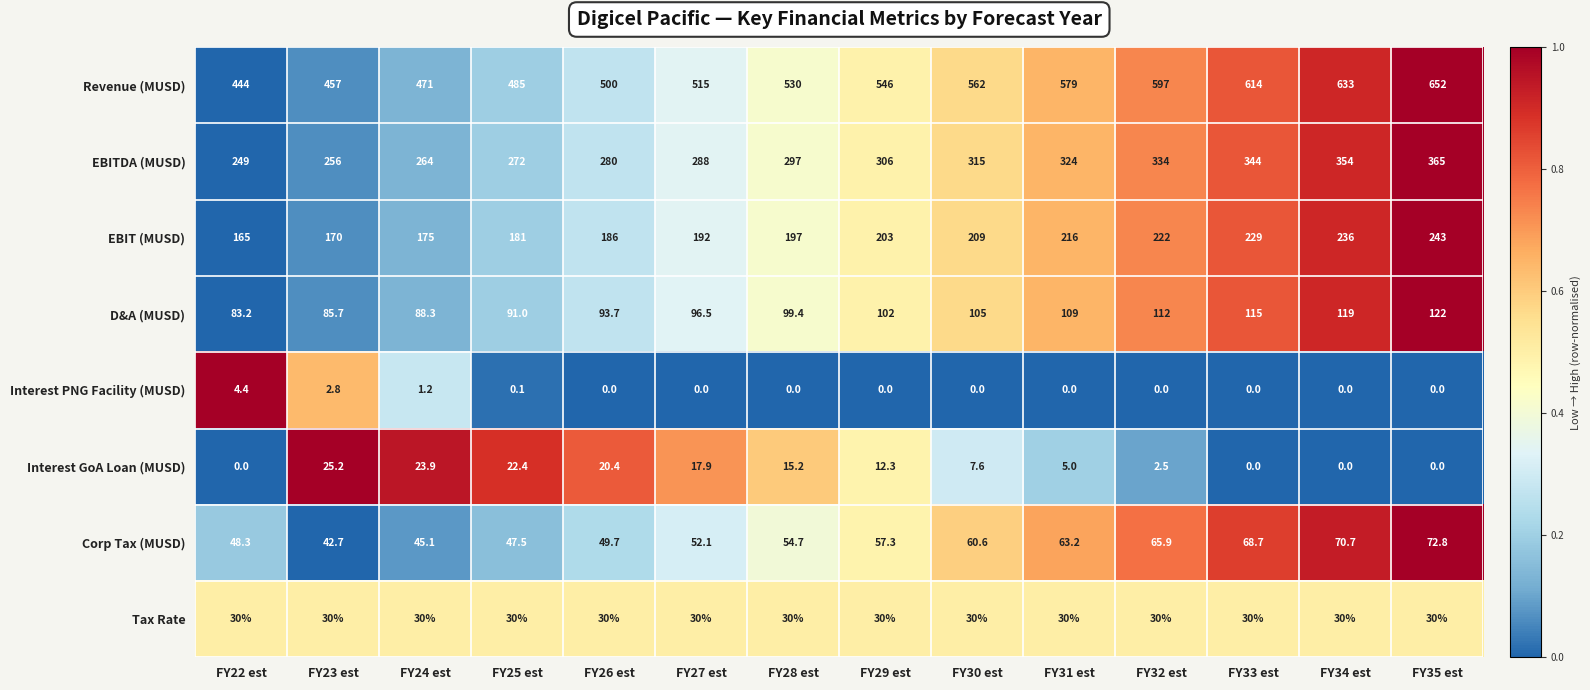

The value of Revenue (MUSD) at FY22 est is 444.0. True or false?

True